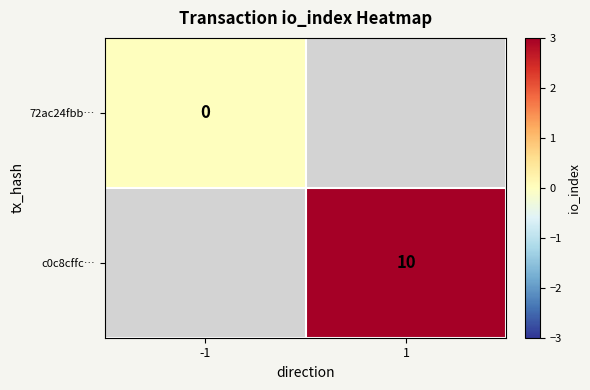

How many series are shown in this chart?

2